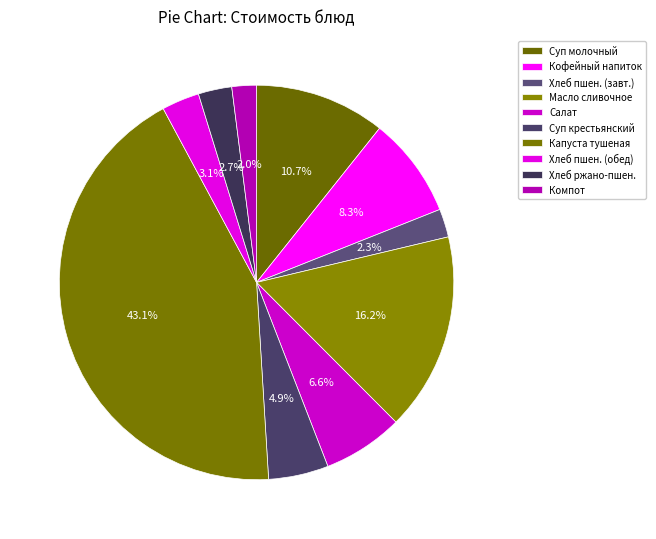

To the nearest percent, what is the difference between the largest and smallest slice percentages?

41%